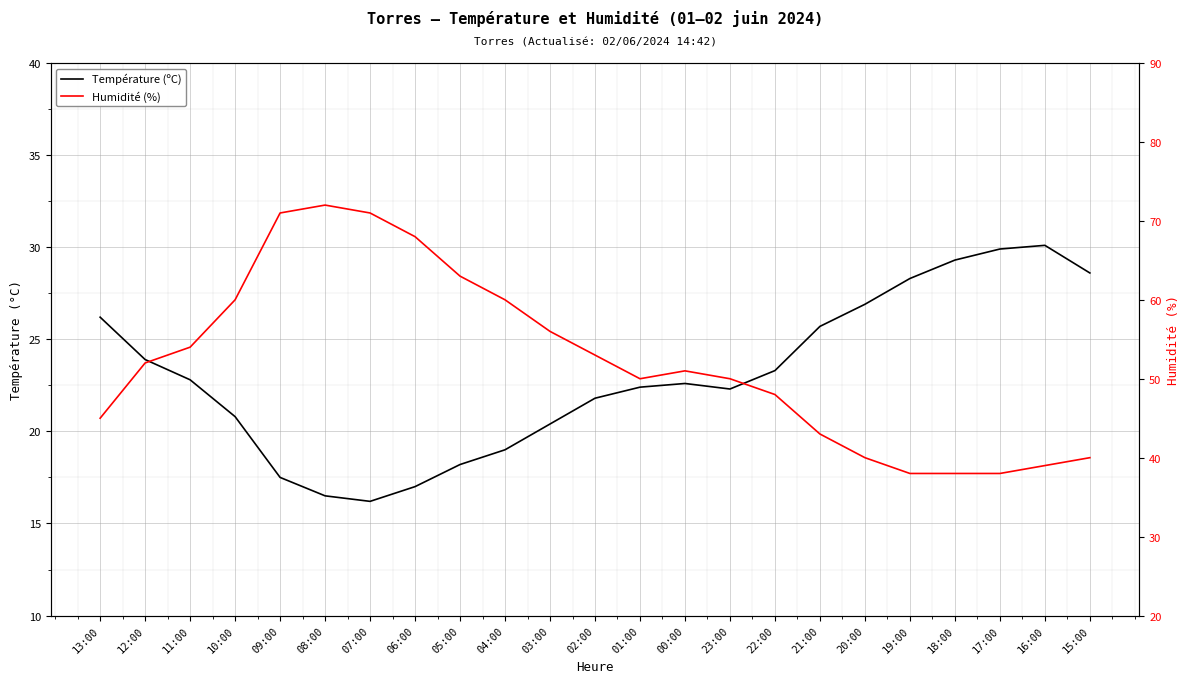

At which label does Humidité (%) reach its minimum?

19:00